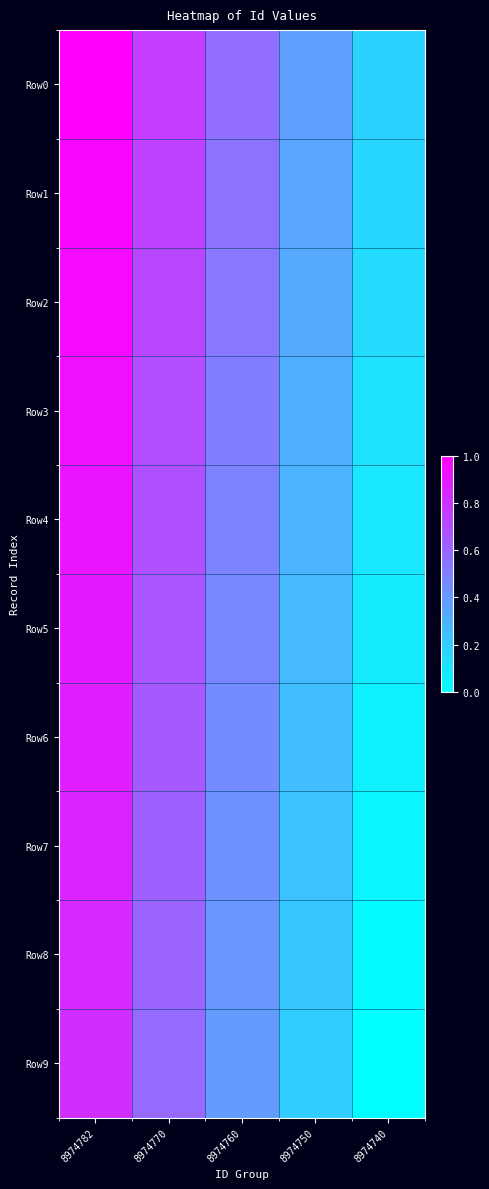

At which category does the chart reach its peak across all series?

8974782